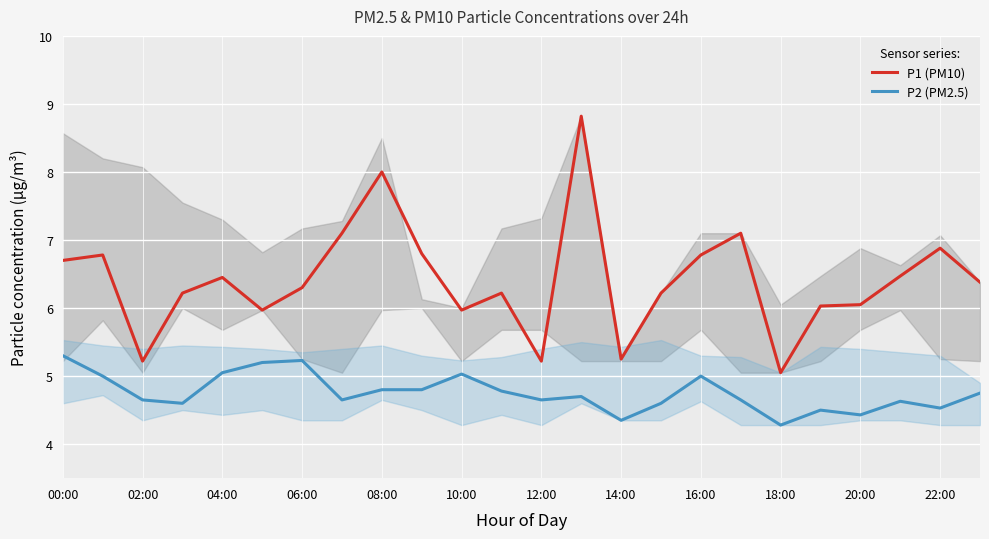

Which label corresponds to the smallest value in the chart?

18:00